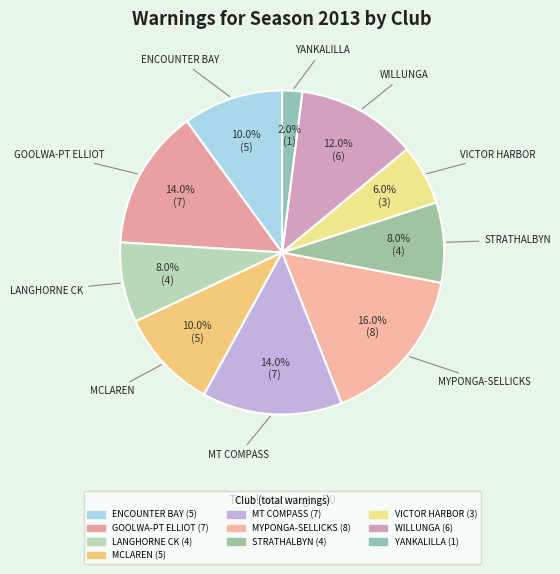

Combined, what portion of the pie is MYPONGA-SELLICKS and GOOLWA-PT ELLIOT?

30.0%